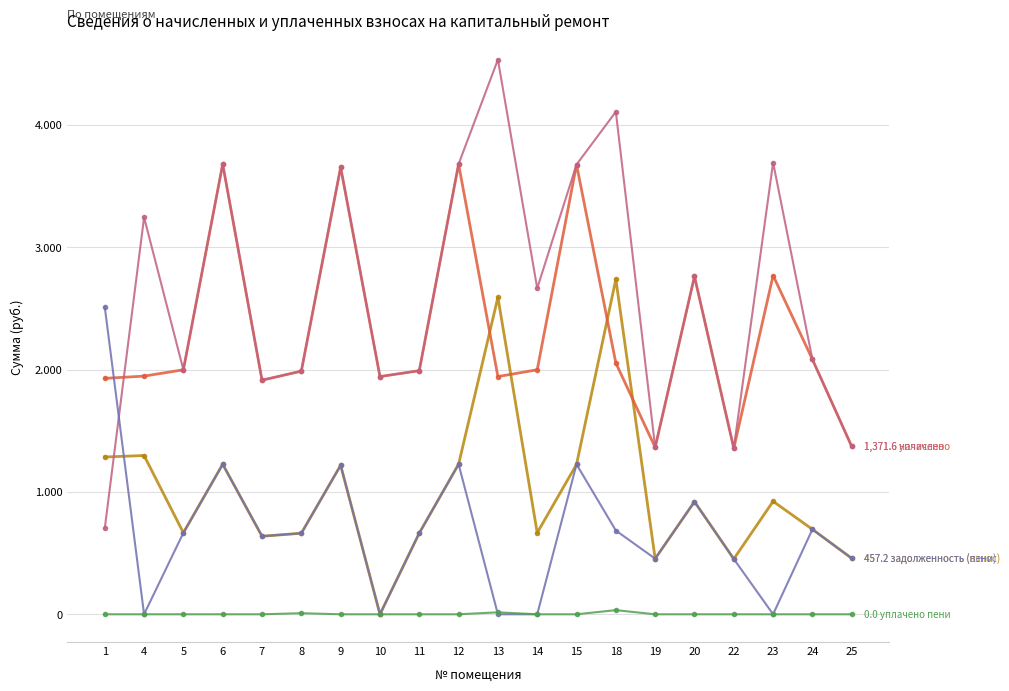

Reading right to left, what are all the values shown in this chart?

задолженность (взнос): 457.2	694.4	923.3	452.3	920.5	454.7	2738.2	1225.3	666.1	2590.8	1226.5	663.7	0.0	1217.9	662.4	637.9	1226.5	666.1	1297.8	1285.5
начислено: 1371.6	2083.2	2768.9	1356.8	2761.6	1364.2	2053.7	3675.9	1998.4	1943.0	3679.6	1991.0	1943.0	3653.8	1987.3	1913.5	3679.6	1998.4	1946.7	1928.3
уплачено: 1371.6	2083.2	3691.9	1356.8	2761.6	1364.2	4107.3	3675.9	2664.5	4533.8	3679.6	1991.0	1943.0	3653.8	1987.3	1913.5	3679.6	1998.4	3244.6	701.6
задолженность (пени): 457.2	694.4	0.3	452.3	920.5	454.7	684.5	1225.3	0.0	0.0	1226.5	663.7	0.0	1217.9	662.4	637.9	1226.5	666.1	0.0	2512.3
уплачено пени: 0.0	0.0	0.0	0.0	0.0	0.0	34.0	0.0	0.0	16.1	0.0	0.0	0.0	0.0	8.9	0.0	0.0	0.0	0.0	0.0